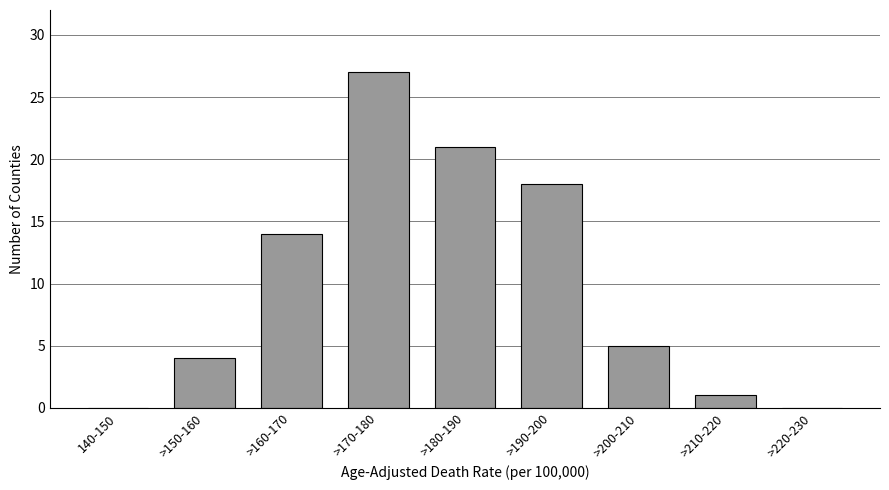

Reading right to left, extract all data points from this chart.

>220-230=0	>210-220=1	>200-210=5	>190-200=18	>180-190=21	>170-180=27	>160-170=14	>150-160=4	140-150=0